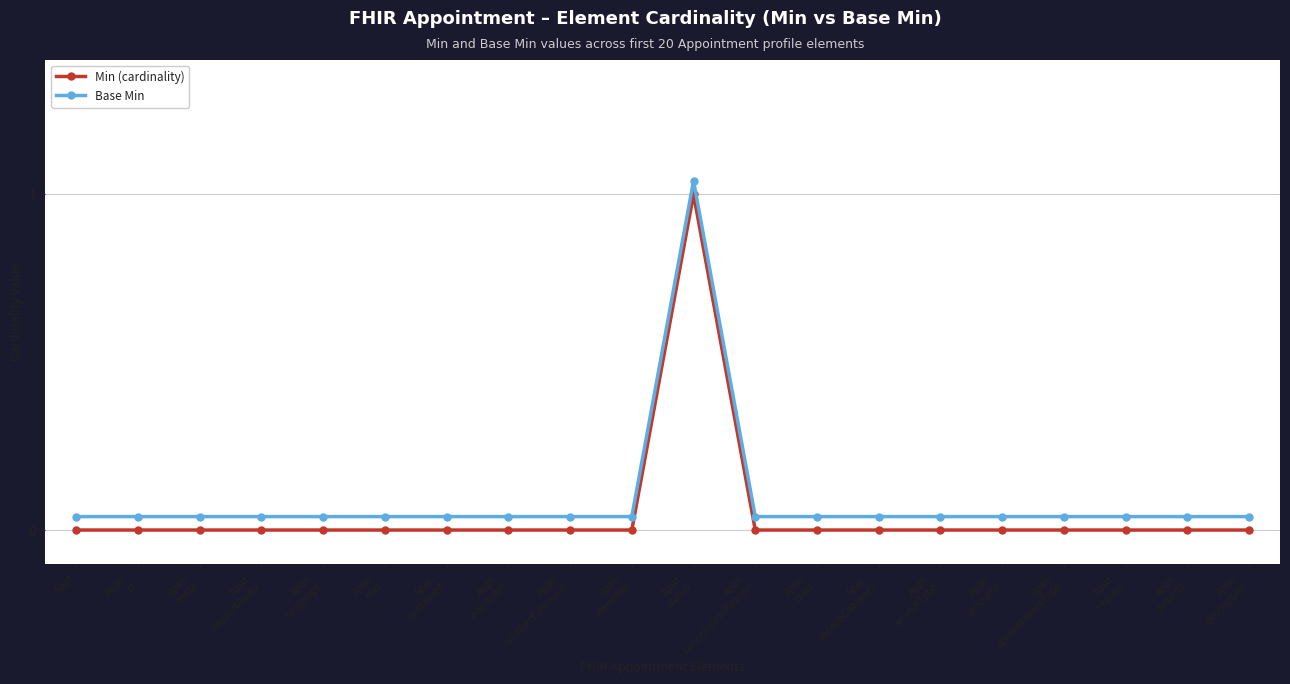

True or false: Min (cardinality) has a value of 0.7 at Appt.
serviceCategory.

False